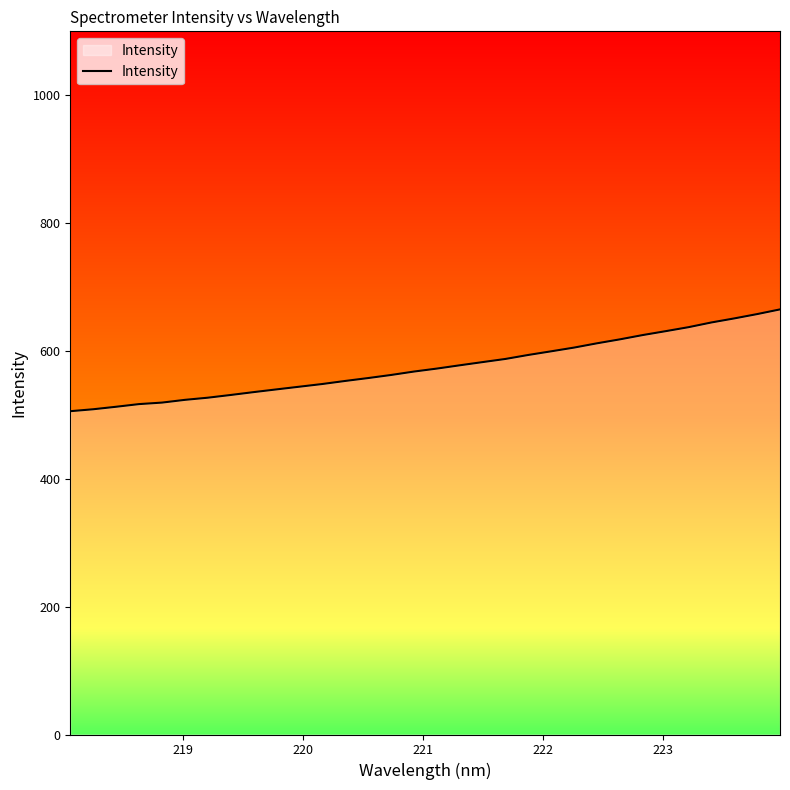

What is the smallest value displayed?

505.8